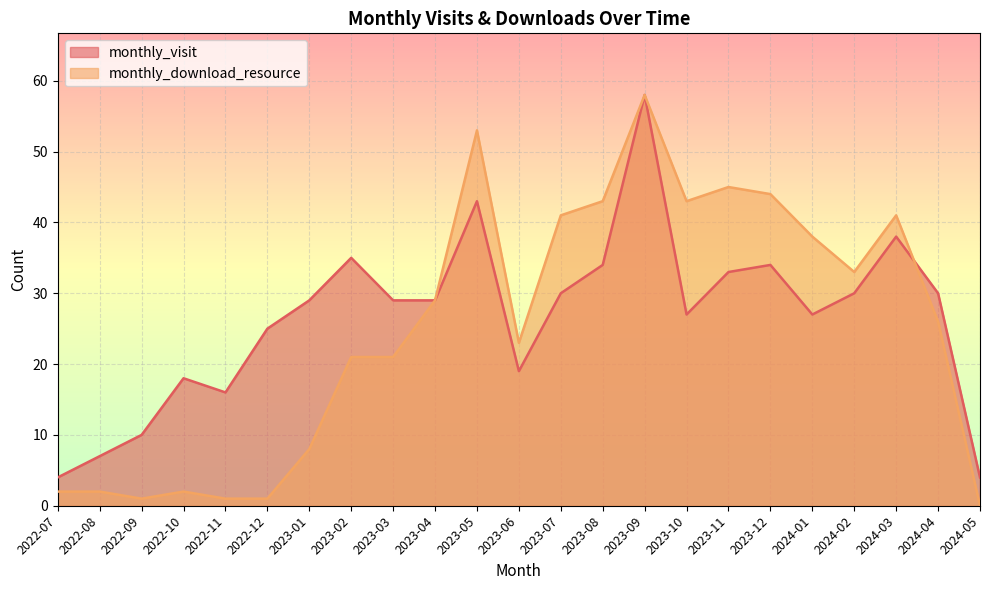

In monthly_download_resource, how many points are lower than both neighbors (excluding endpoints)?

4